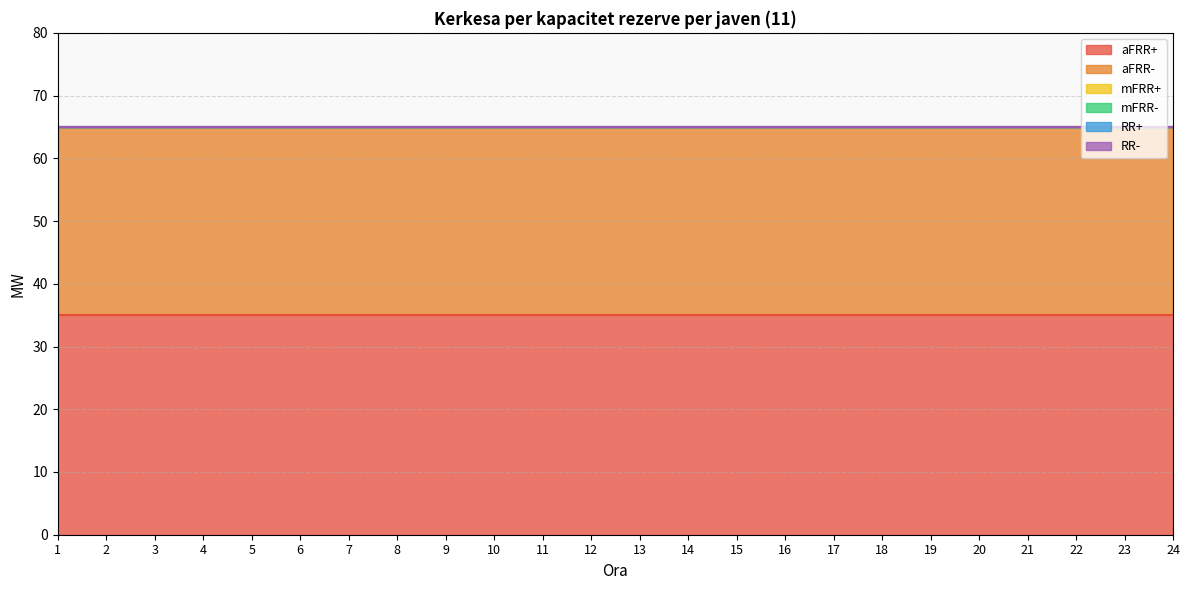

At which category does the chart reach its peak across all series?

1